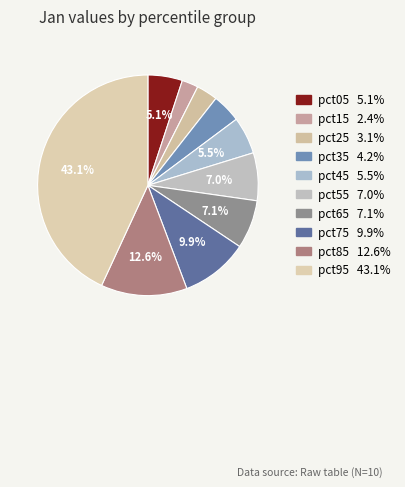

Which category has the smallest portion of the pie?

pct15